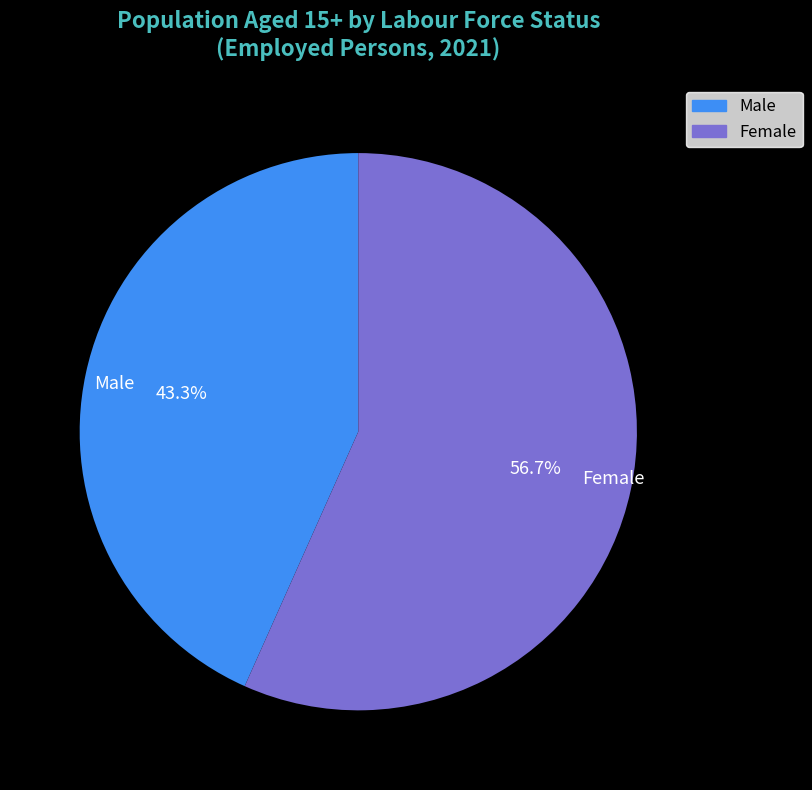

Does any single category account for the majority?

Yes